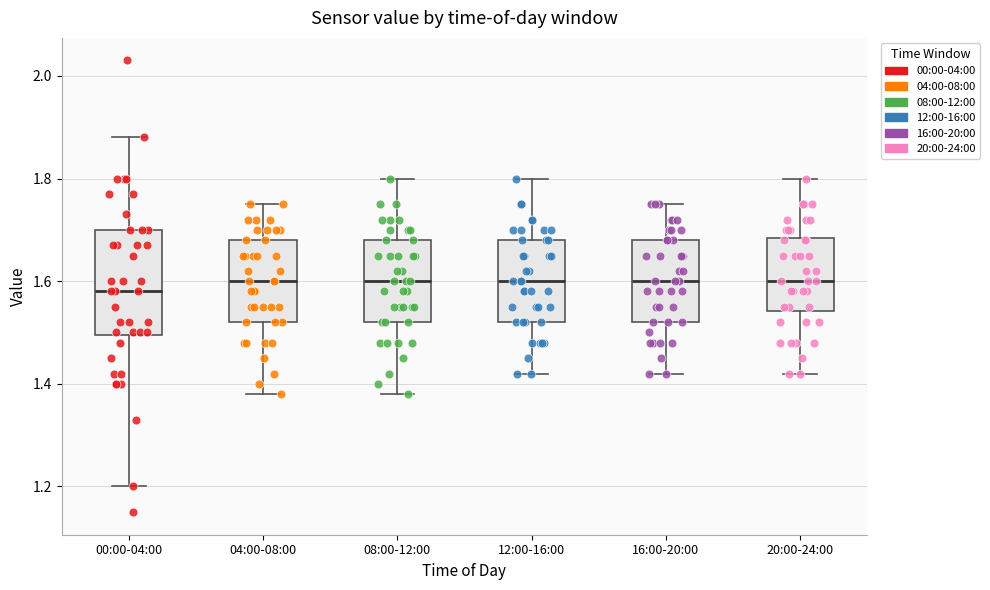

Where does the upper whisker of the box for 08:00-12:00 end on the y-axis? The values are not printed on the chart, so give them approximately, as read against the axis.

1.80